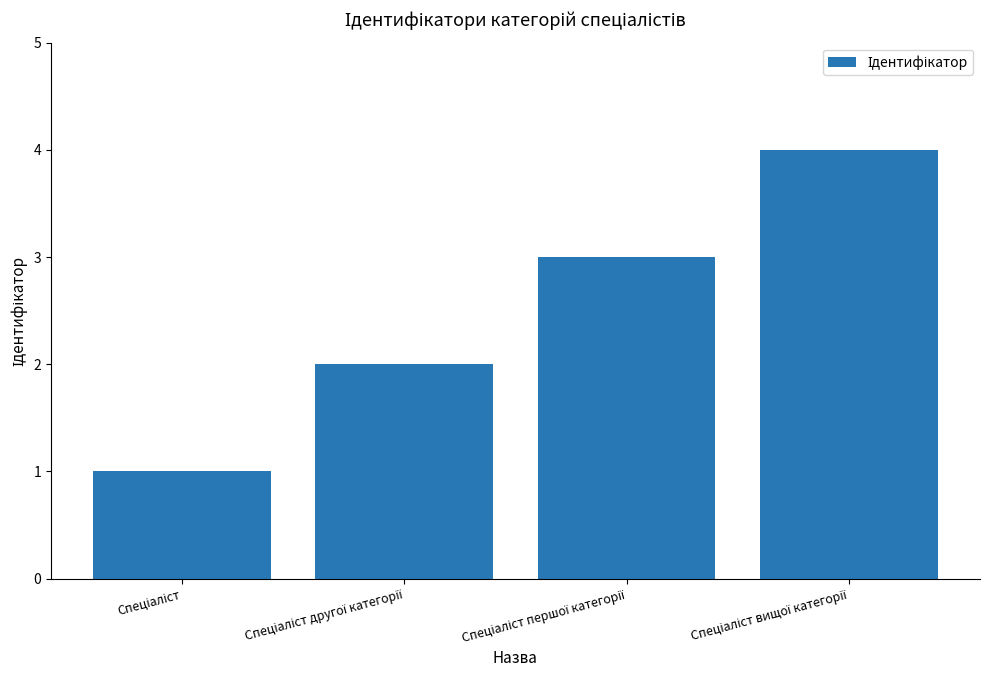

What is the maximum value shown in the chart?

4